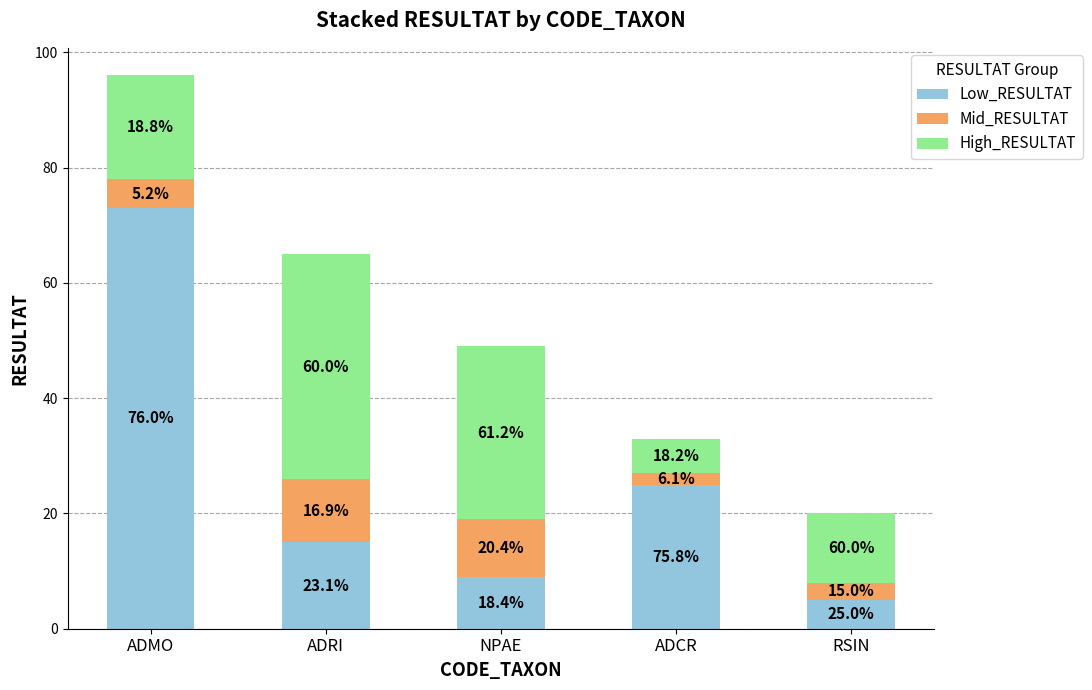

What is the value of the Low_RESULTAT bar at the 5th from the left?

5